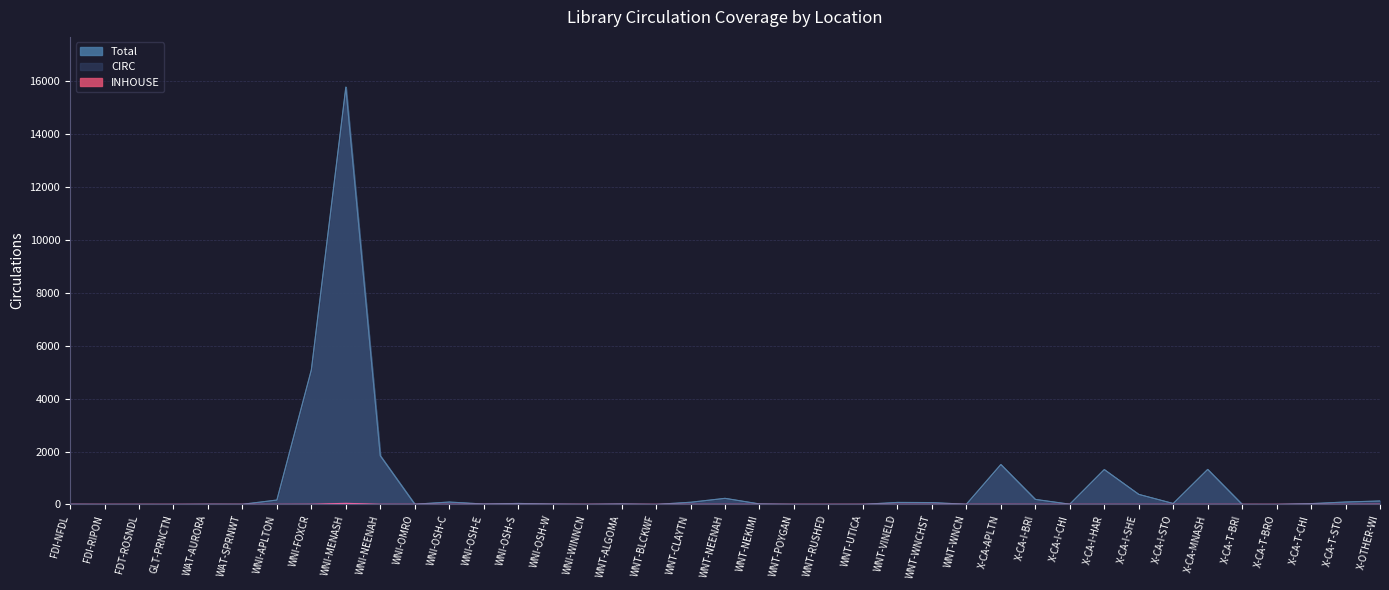

Count the number of categories in the chart.

39